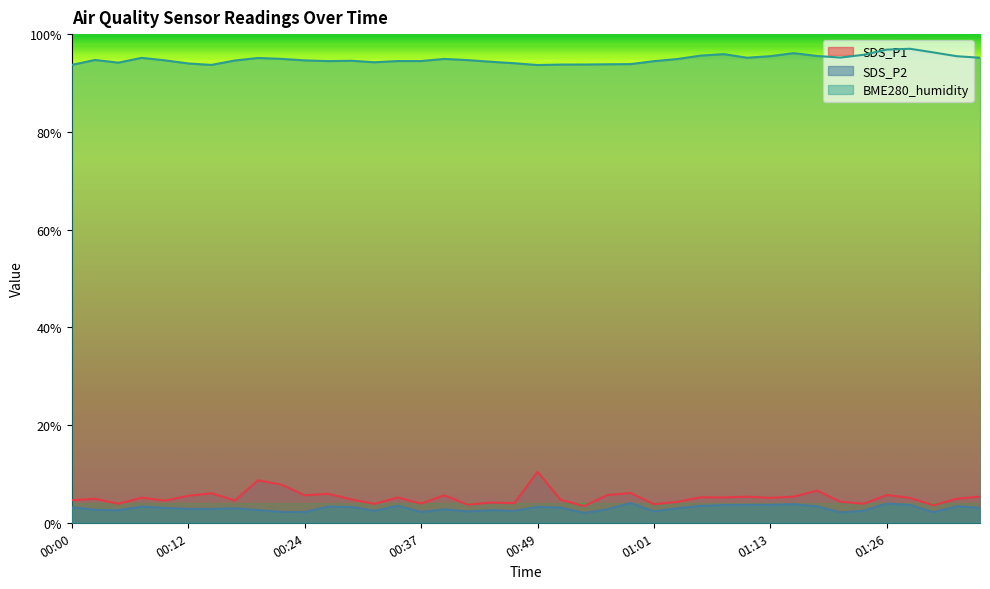

Rank the series by their maximum value, from highest to lowest.

BME280_humidity, SDS_P1, SDS_P2